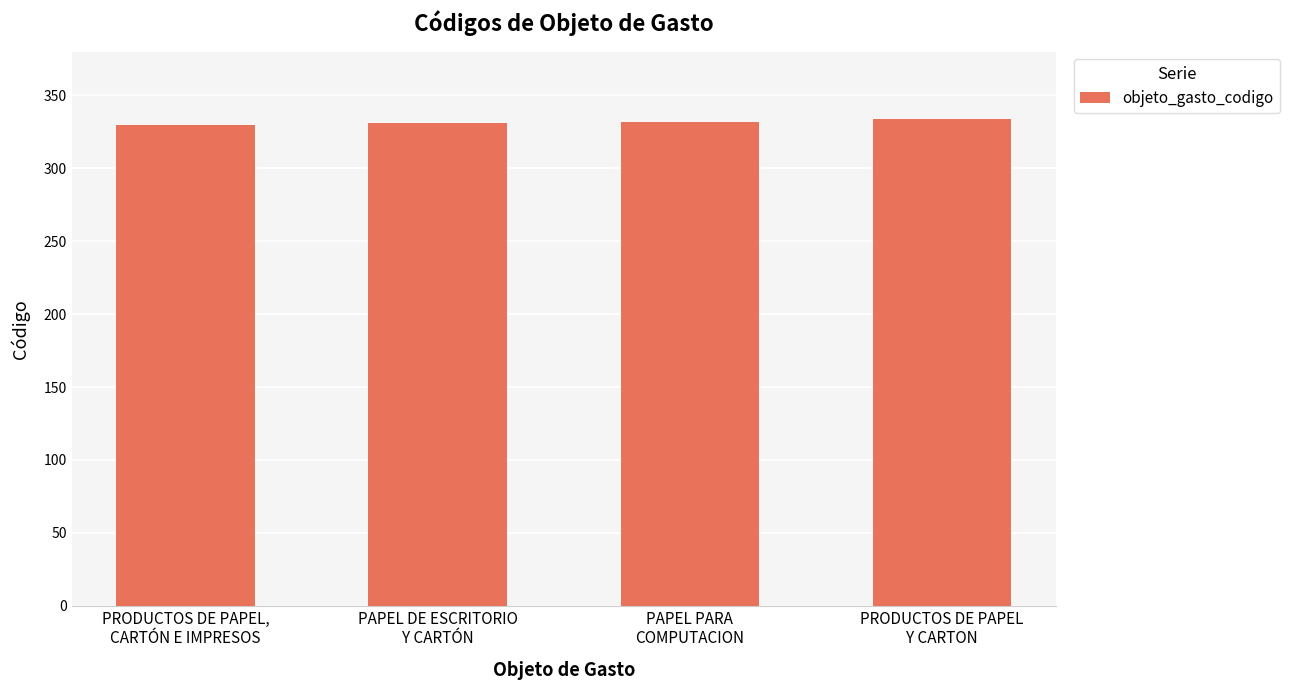

What is the sum of all values?

1327